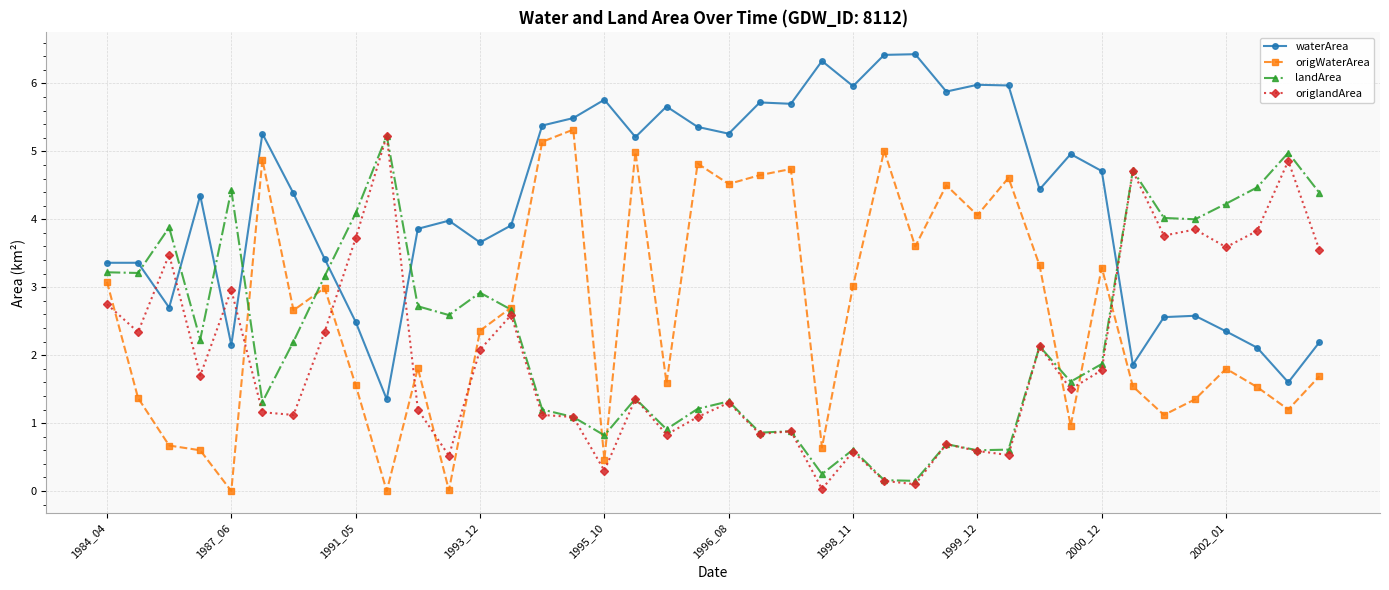

How many data points in origWaterArea are above 2?

21